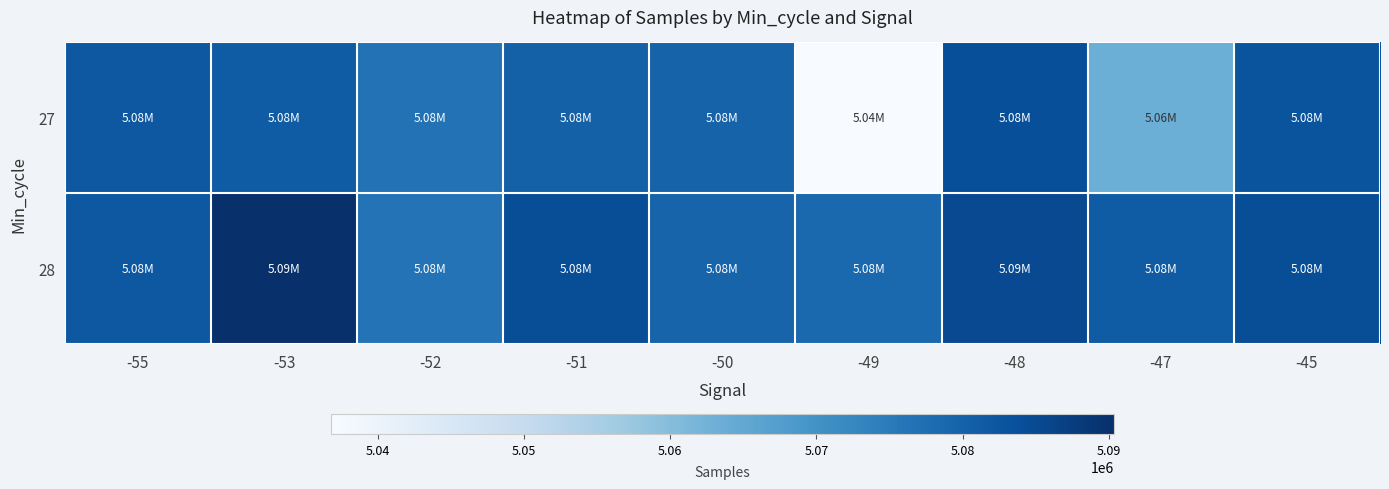

At which category is the sum across all series the highest?

-53